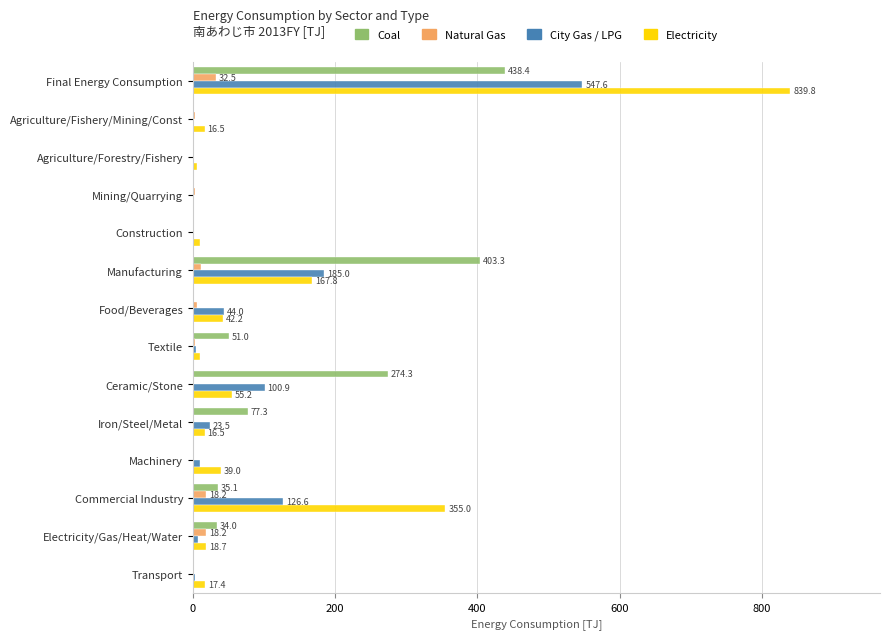

At which label is Coal closest to 219?

Ceramic/Stone